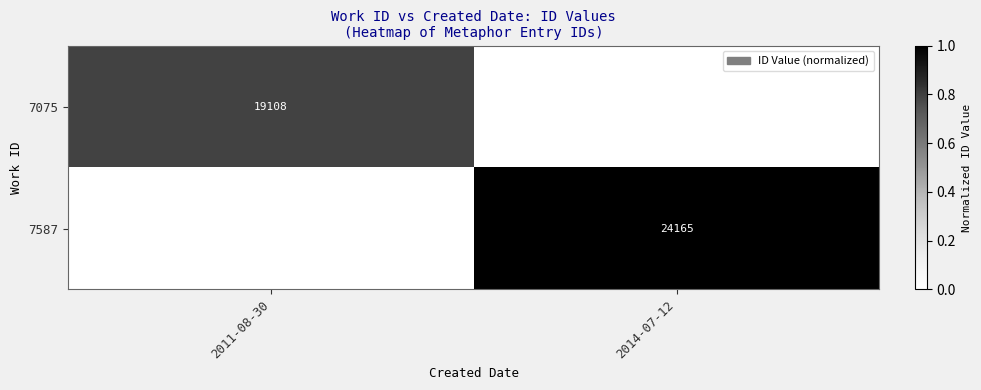

Between 2011-08-30 and 2014-07-12, which is larger?

2011-08-30